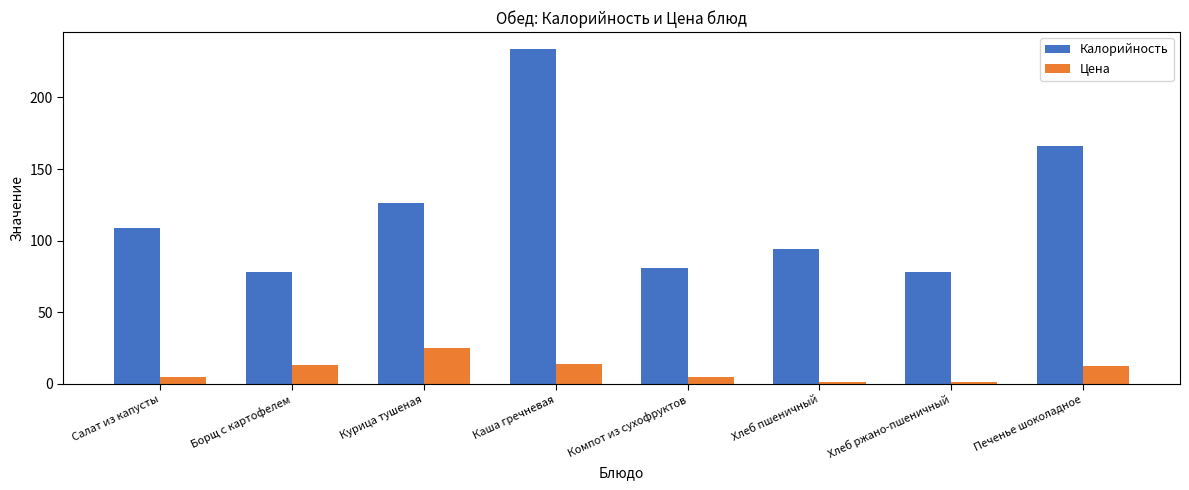

What is the sum of the Калорийность values at Салат из капусты and Хлеб ржано-пшеничный?

186.8